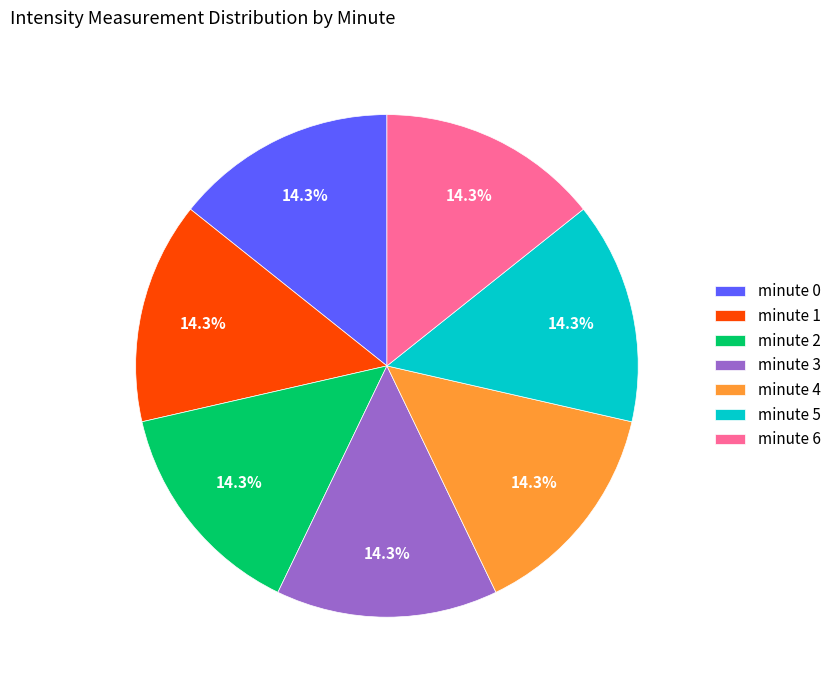

How much of the chart is everything except minute 3?

85.7%